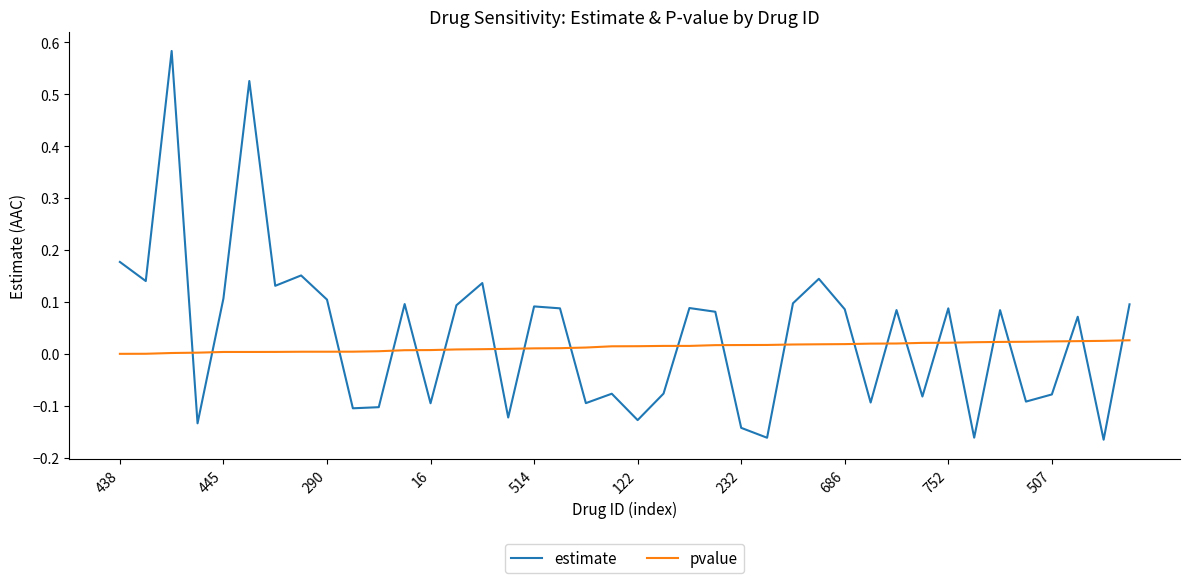

What is the difference between the maximum and minimum values in the estimate series?

0.7